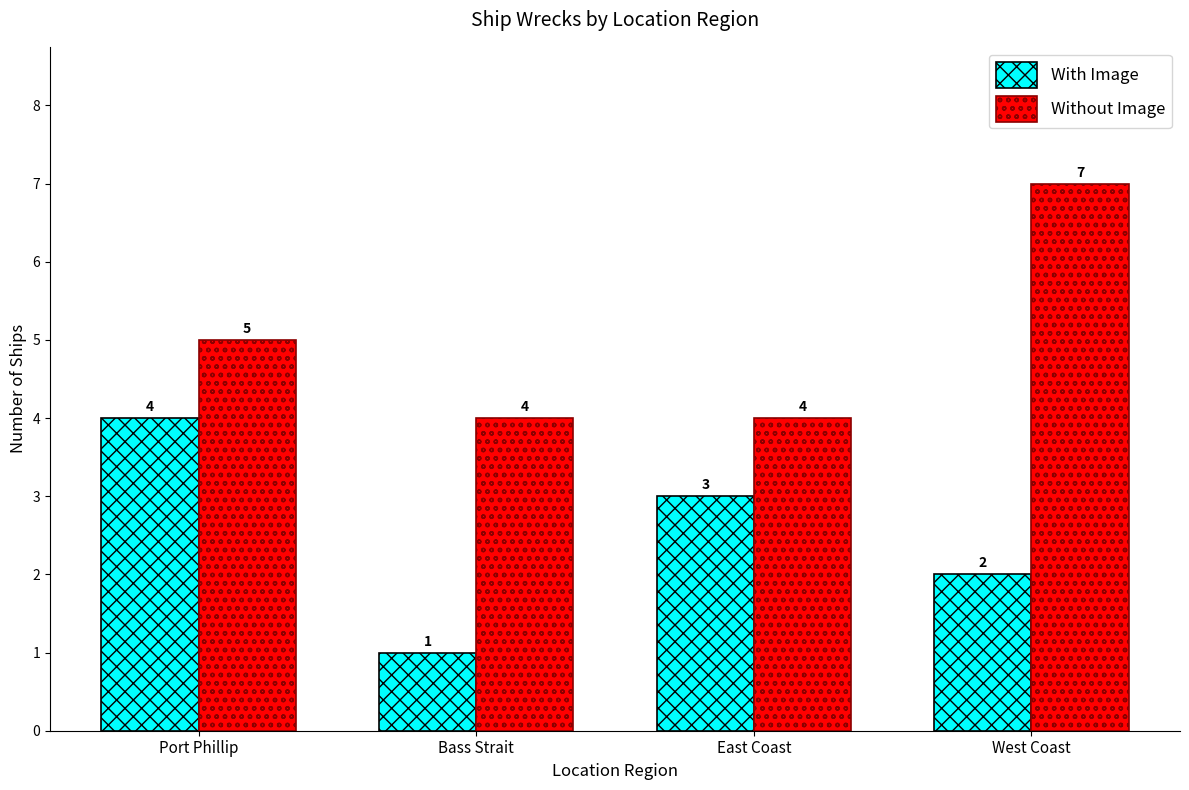

How many categories are shown in the chart?

4